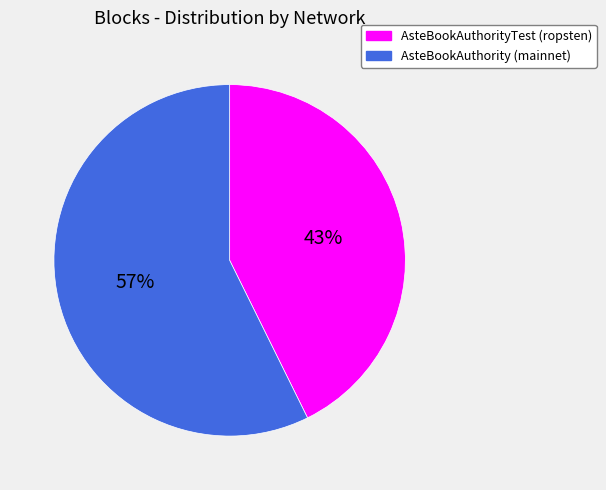

How many segments does this pie chart have?

2